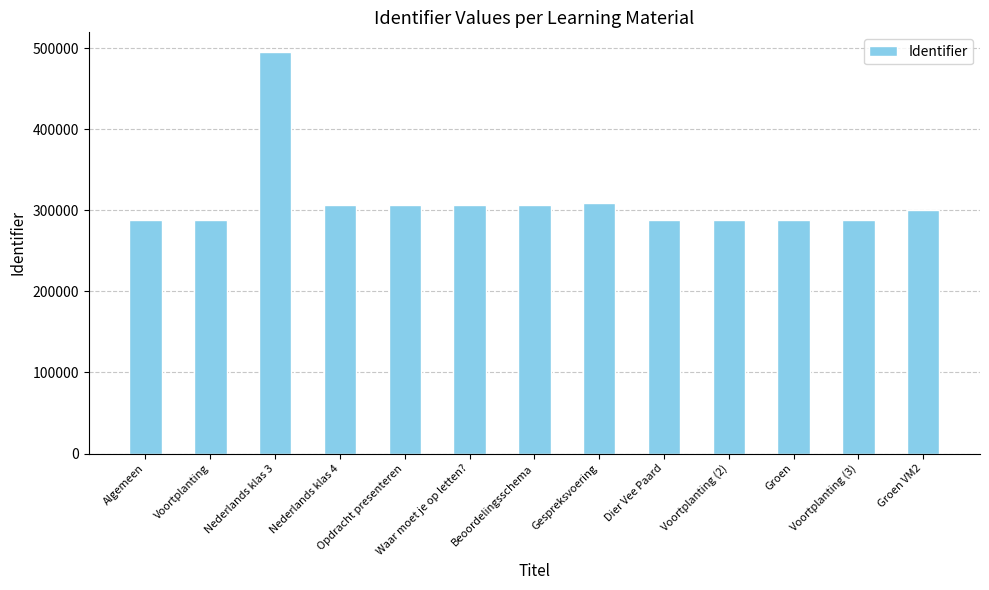

At which category does the chart reach its peak across all series?

Nederlands klas 3